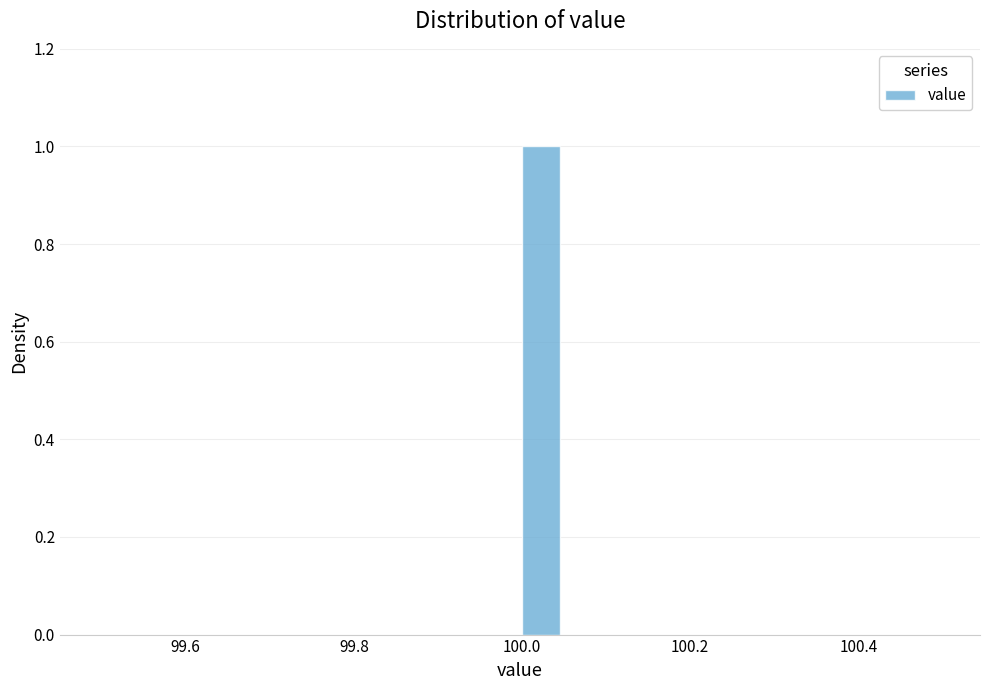

Around what value on the x-axis is the tallest bar? Give the approximate position of its centre, as read against the axis.

100.02